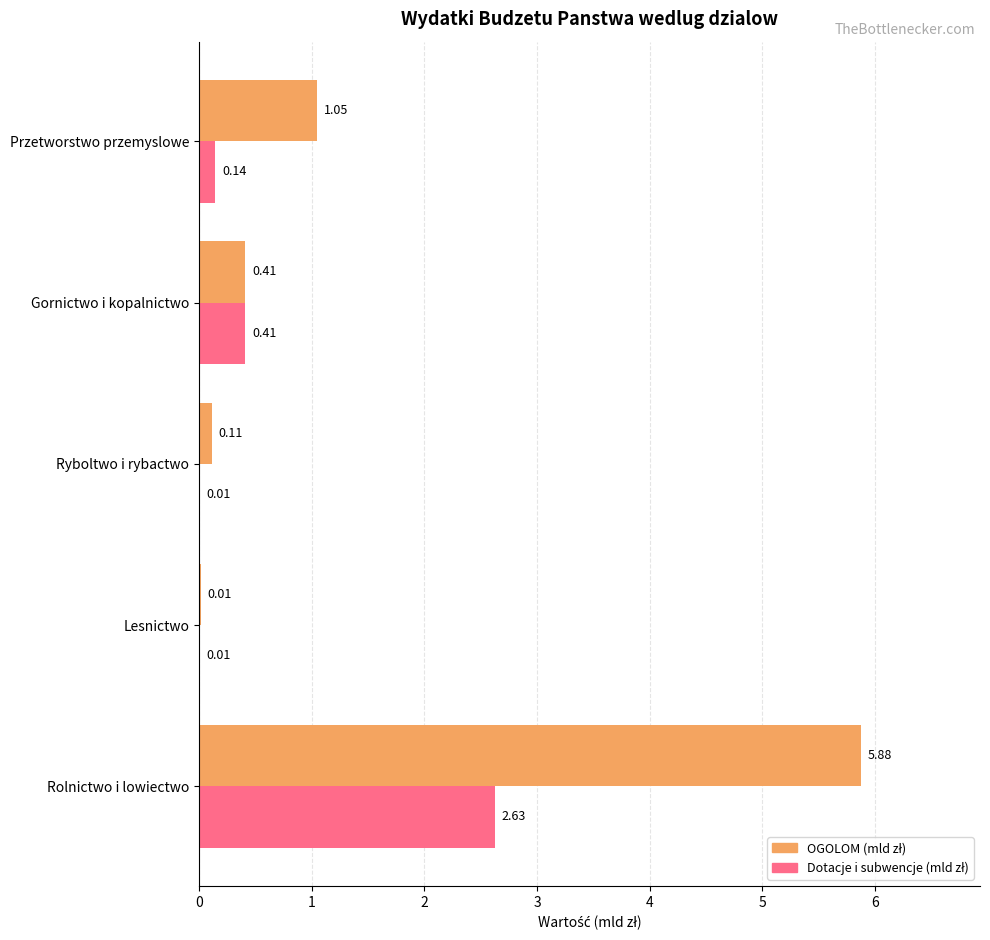

What is the total value across all series at Gornictwo i kopalnictwo?

0.8